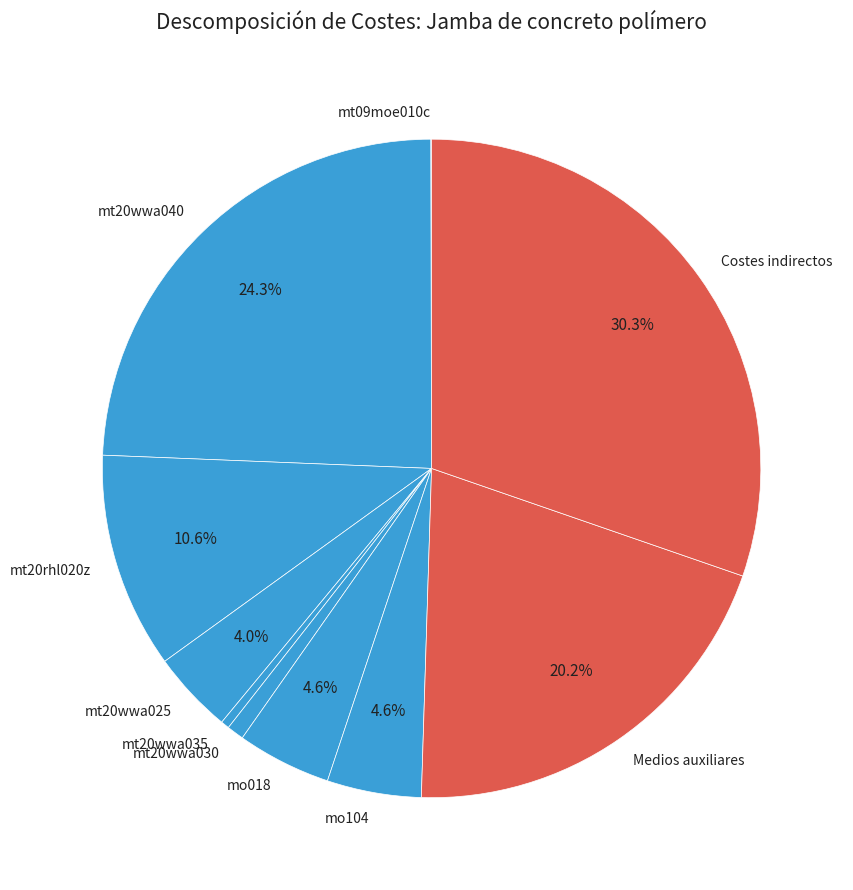

Does mt20wwa035 account for over 50% of the chart?

No